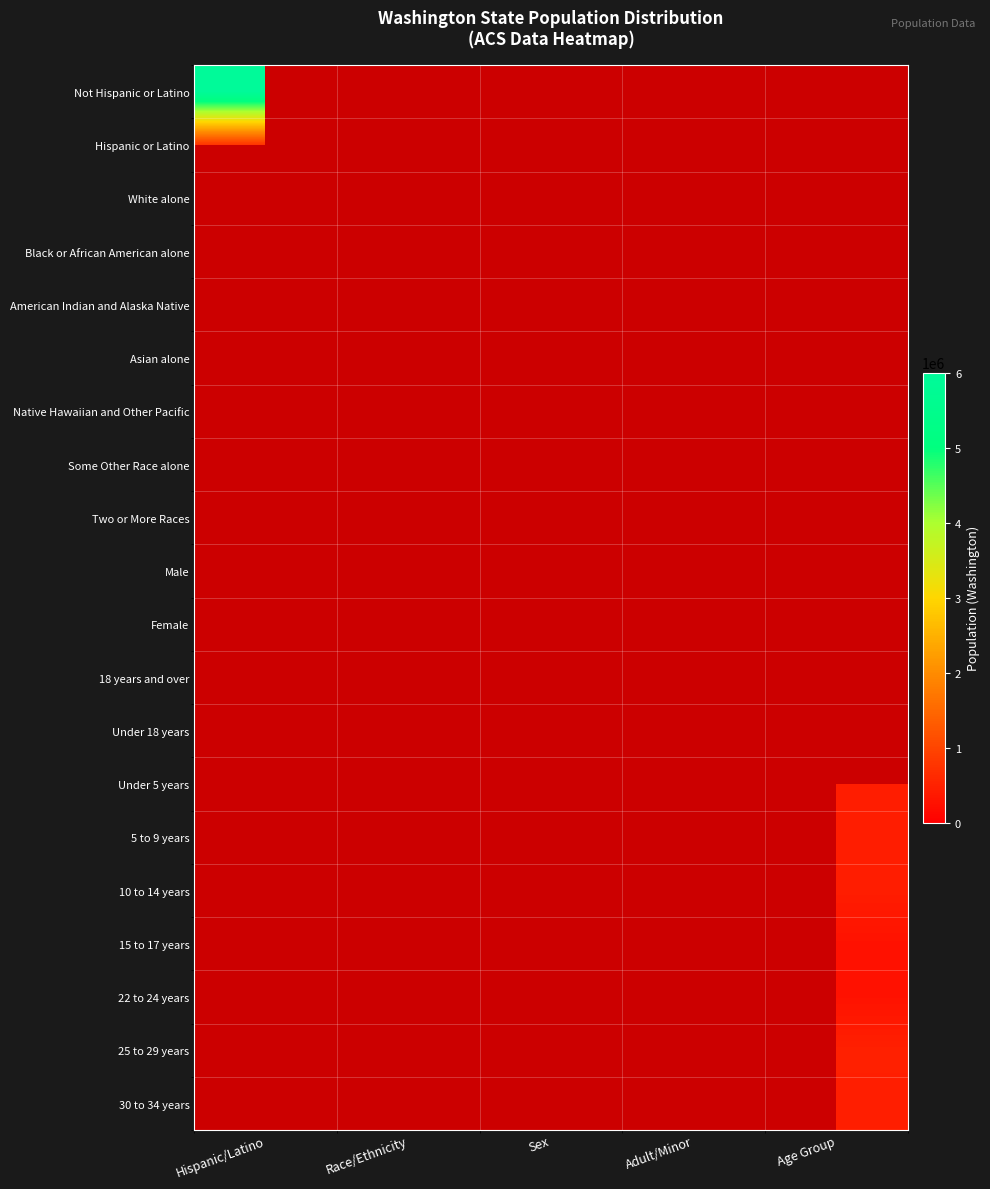

List the series in order of their peak value, lowest first.

Hispanic or Latino, White alone, Black or African American alone, American Indian and Alaska Native, Asian alone, Native Hawaiian and Other Pacific, Some Other Race alone, Two or More Races, Male, Female, 18 years and over, Under 18 years, Under 5 years, 5 to 9 years, 10 to 14 years, 15 to 17 years, 22 to 24 years, 25 to 29 years, 30 to 34 years, Not Hispanic or Latino